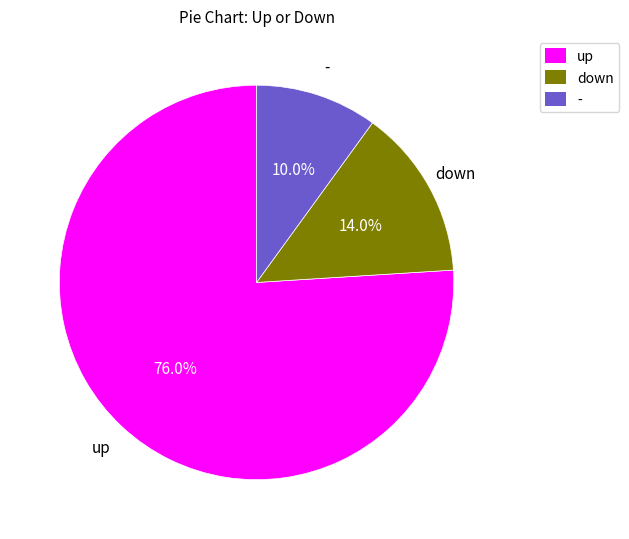

What is the smallest slice in the pie chart?

-